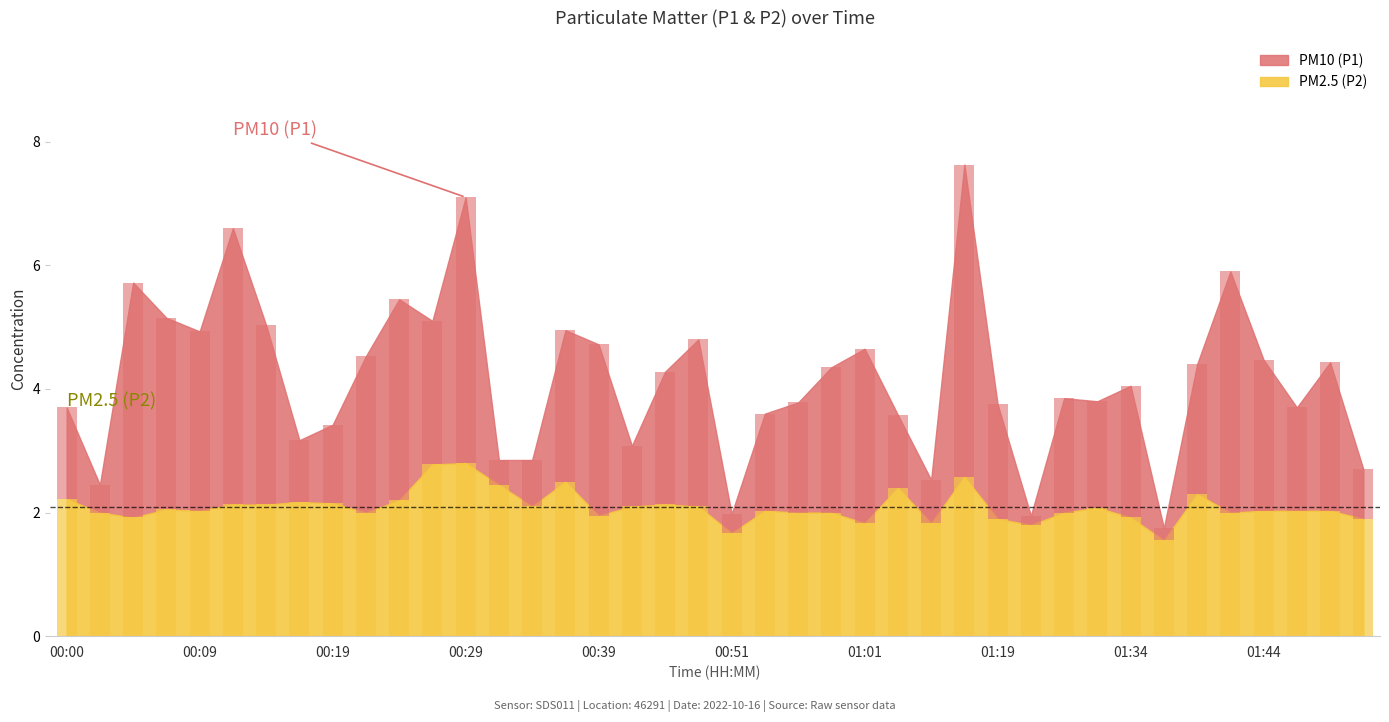

Which series has the widest spread of values?

P1